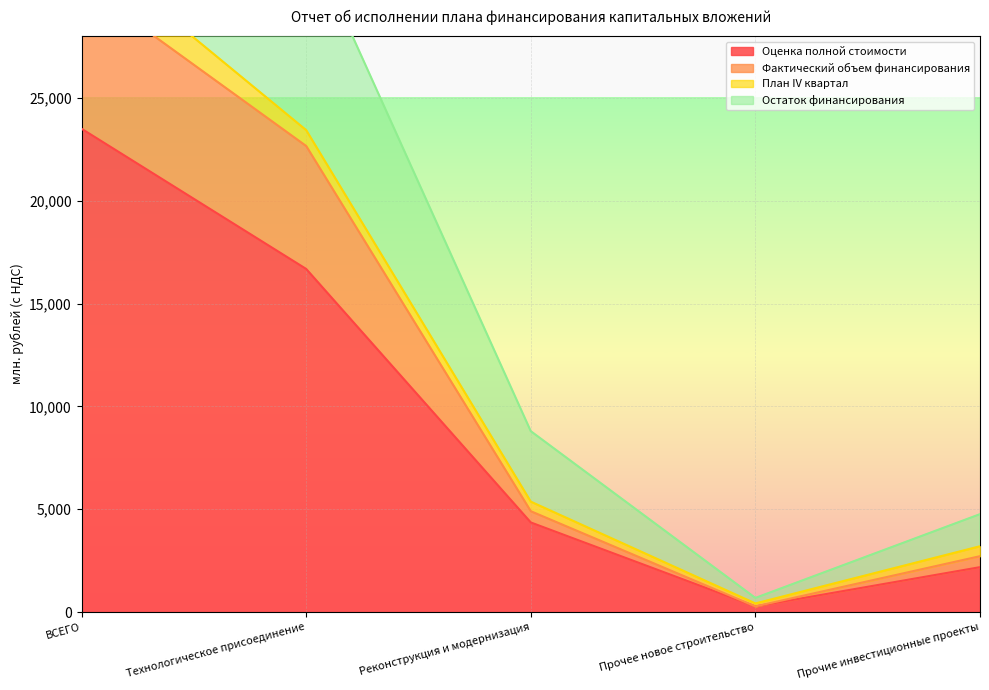

The value of Фактический объем финансирования at ВСЕГО is 42304.3. True or false?

False